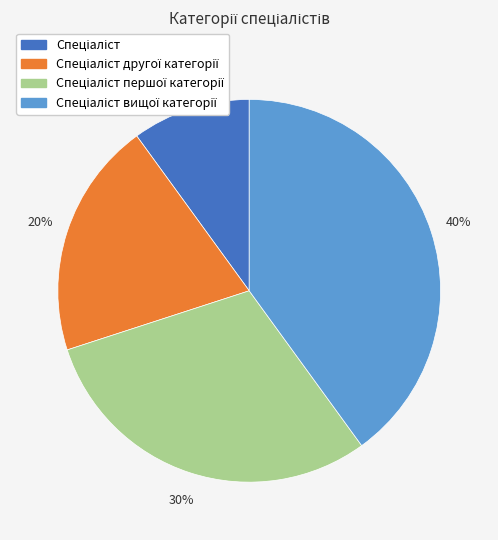

How many segments does this pie chart have?

4